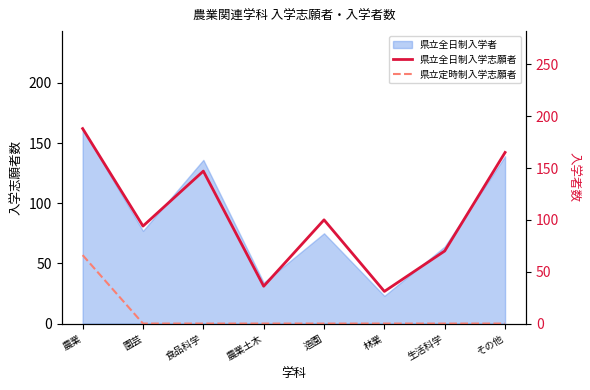

Count the number of categories in the chart.

8